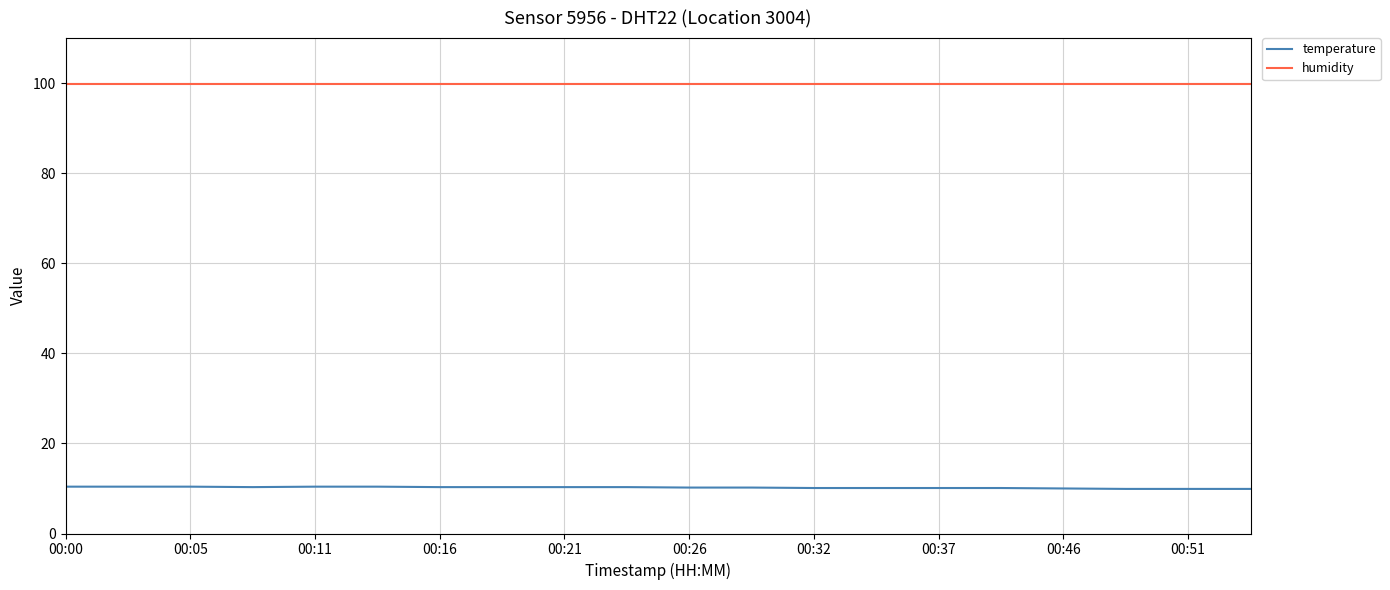

What is the sum of all humidity values?

1998.0